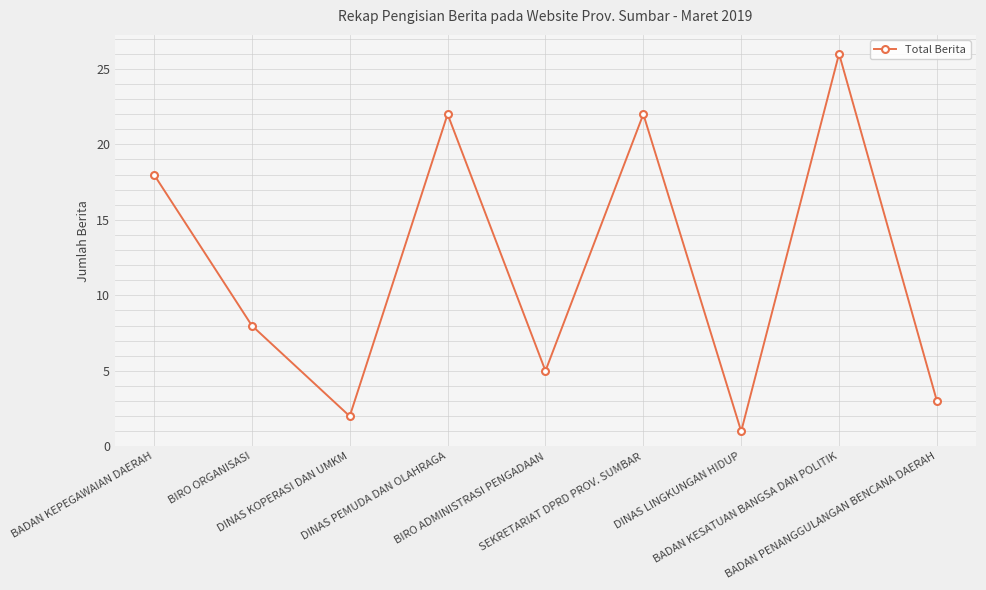

Between BIRO ADMINISTRASI PENGADAAN and SEKRETARIAT DPRD PROV. SUMBAR, which is larger?

SEKRETARIAT DPRD PROV. SUMBAR